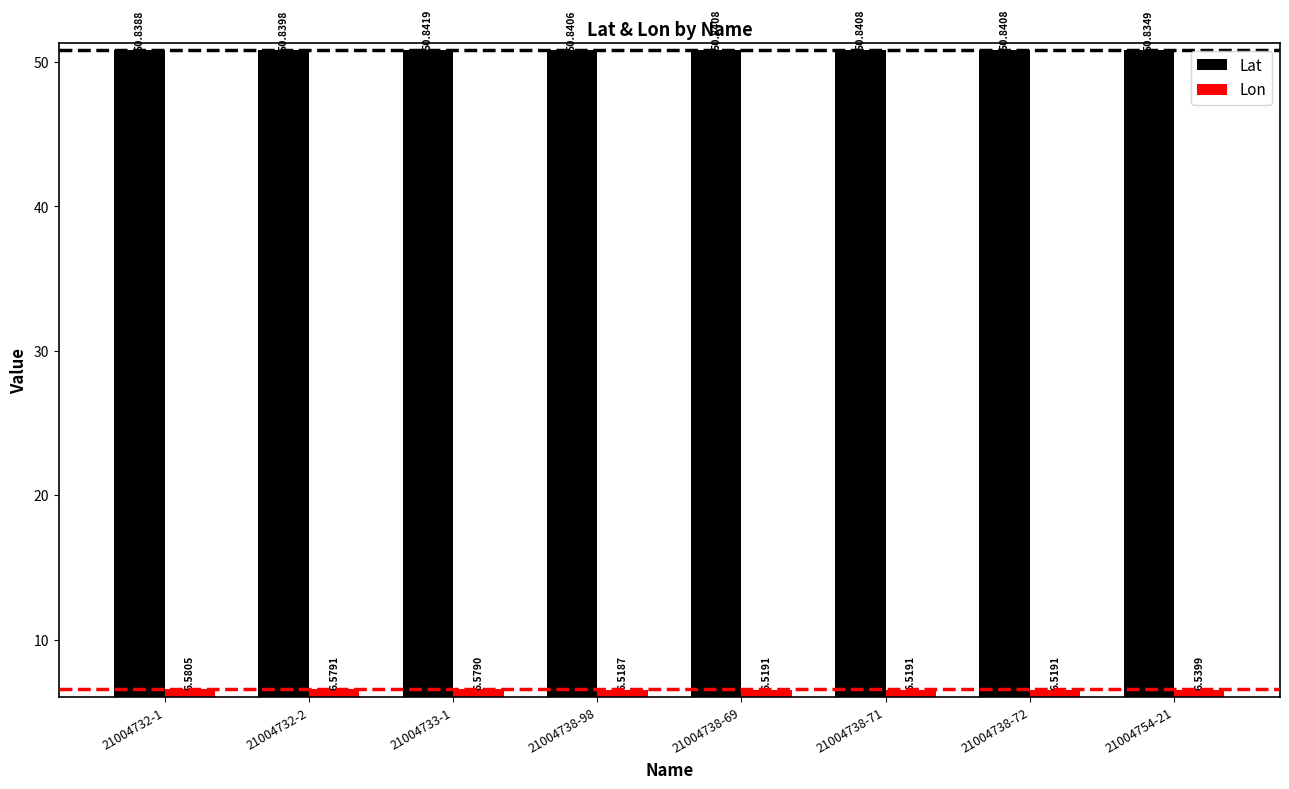

What is the total value across all series at 21004733-1?

57.4